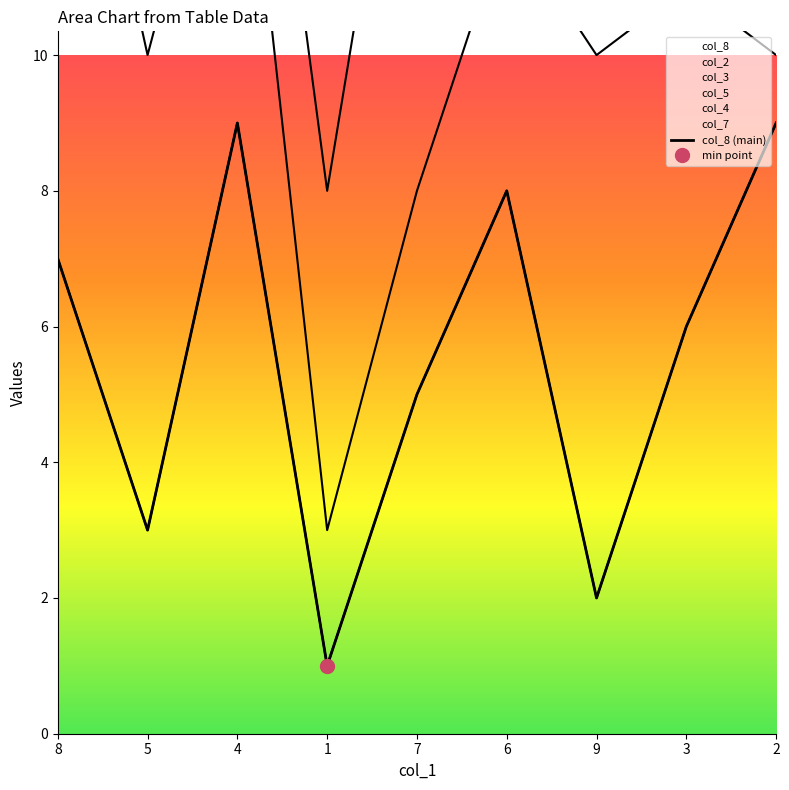

What is the greatest value displayed?

9